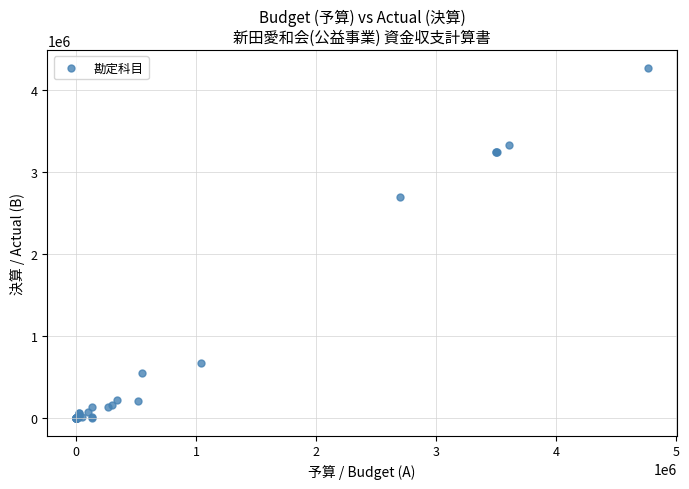

What Y value in the scatter plot is closest to 2135455?

2698178